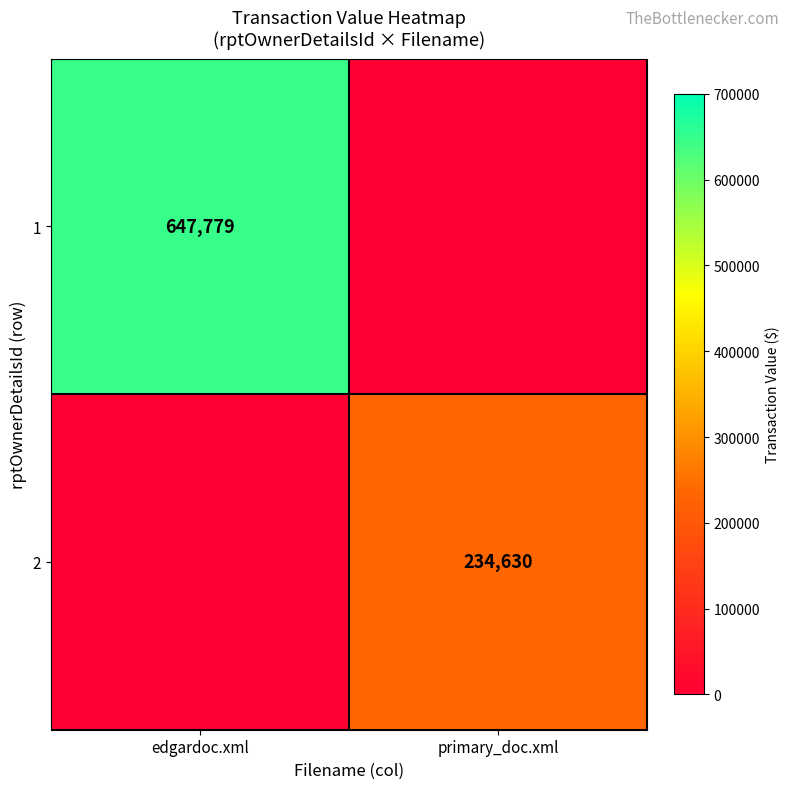

True or false: 1 has a value of 647779 at edgardoc.xml.

True